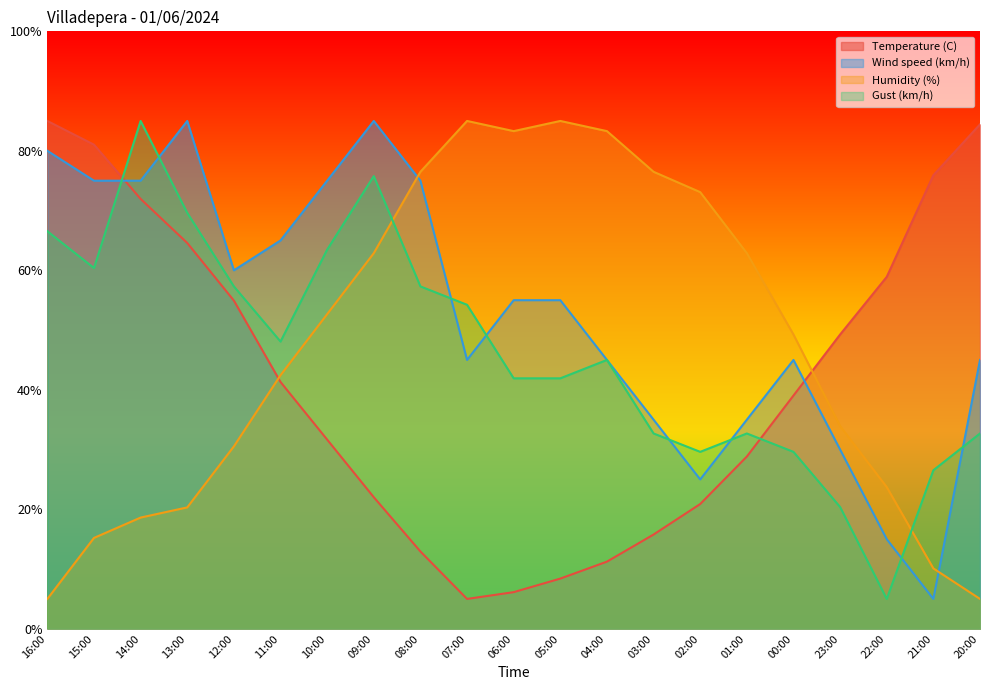

What is the difference between the highest and lowest values at 11:00?

23.7